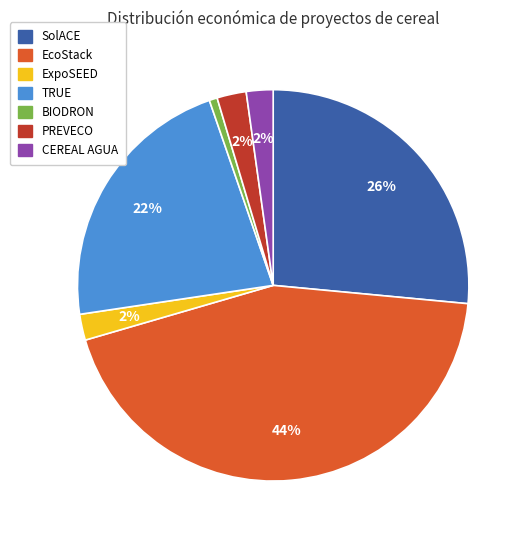

How many slices are in this pie chart?

7